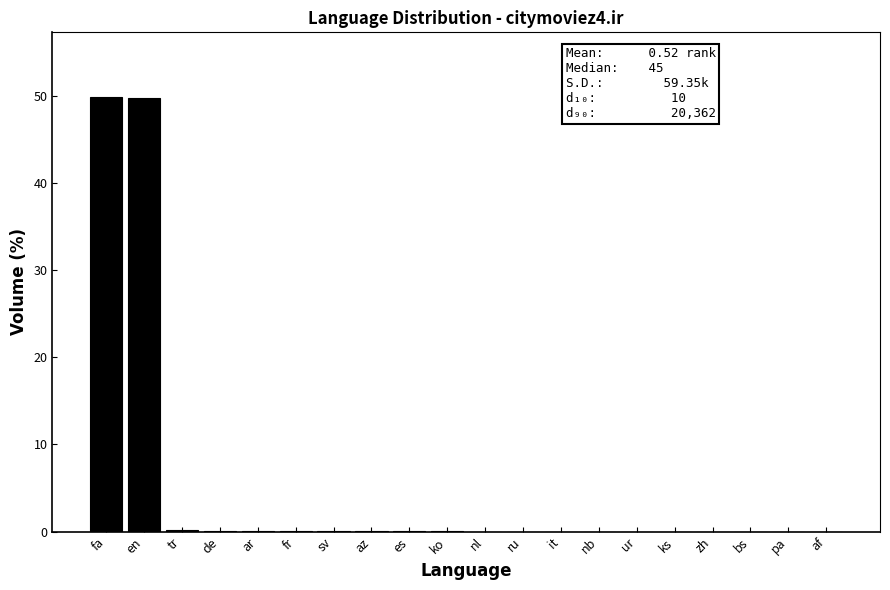

The value at ur is 0.0. True or false?

True